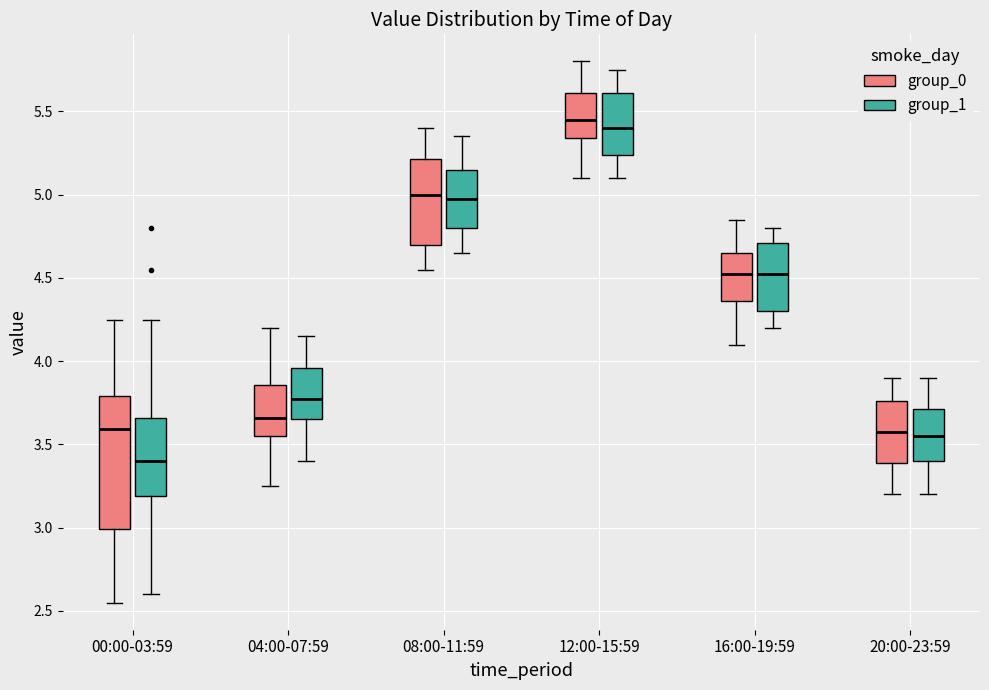

Which box is the tallest, from its lower edge to its upper edge?

00:00-03:59 (group_0)